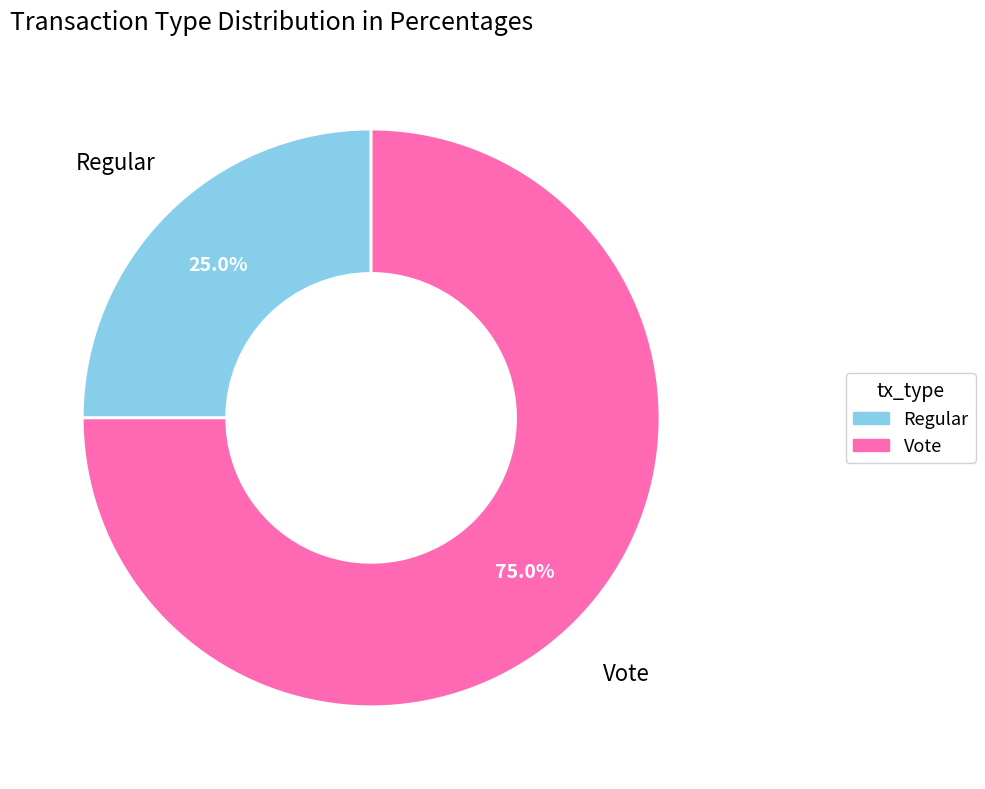

What portion of the pie excludes Vote?

25.0%